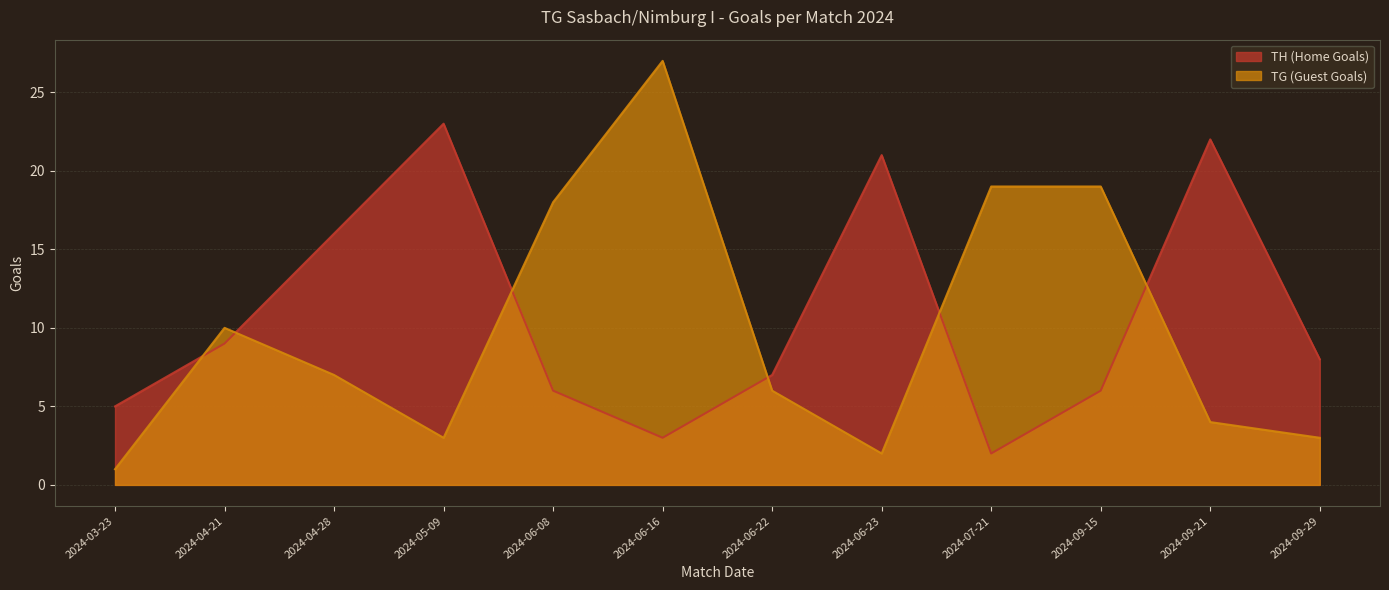

Reading left to right, what are all the values shown in this chart?

TH (Home Goals): 2024-03-23=5	2024-04-21=9	2024-04-28=16	2024-05-09=23	2024-06-08=6	2024-06-16=3	2024-06-22=7	2024-06-23=21	2024-07-21=2	2024-09-15=6	2024-09-21=22	2024-09-29=8
TG (Guest Goals): 2024-03-23=1	2024-04-21=10	2024-04-28=7	2024-05-09=3	2024-06-08=18	2024-06-16=27	2024-06-22=6	2024-06-23=2	2024-07-21=19	2024-09-15=19	2024-09-21=4	2024-09-29=3